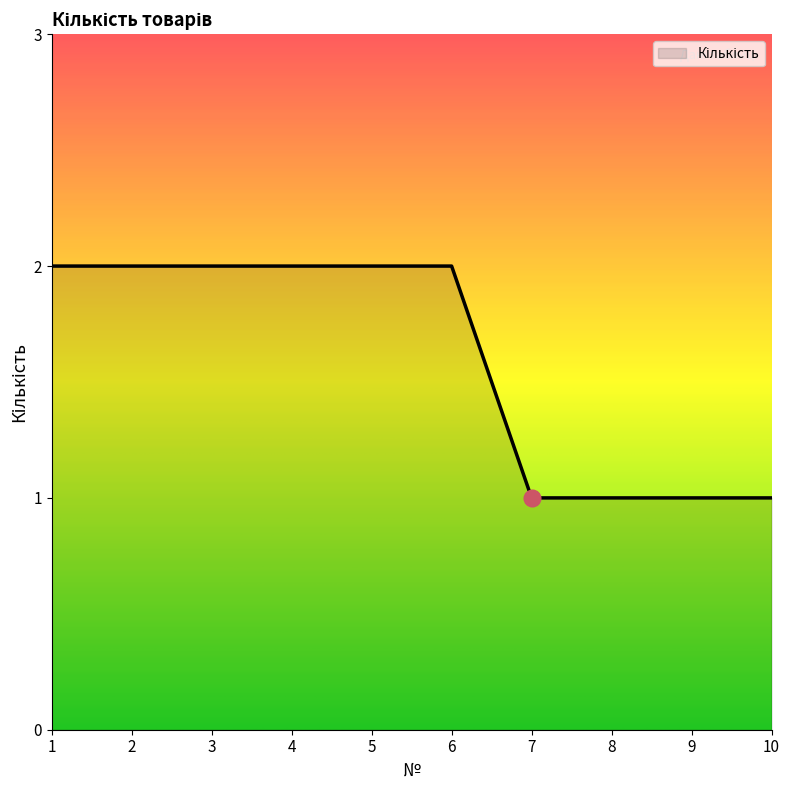

Approximately how many times larger is the value at 10 compared to 1?

0.5